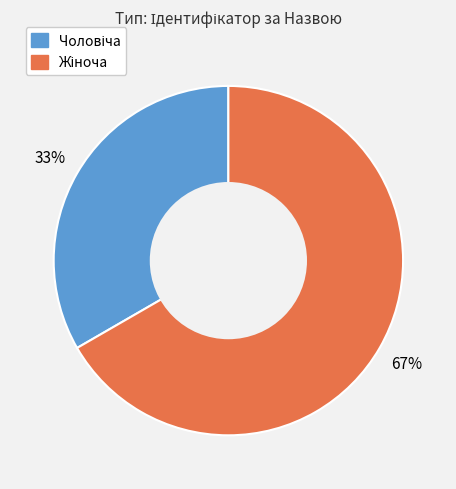

To the nearest percent, what is the average slice percentage?

50%